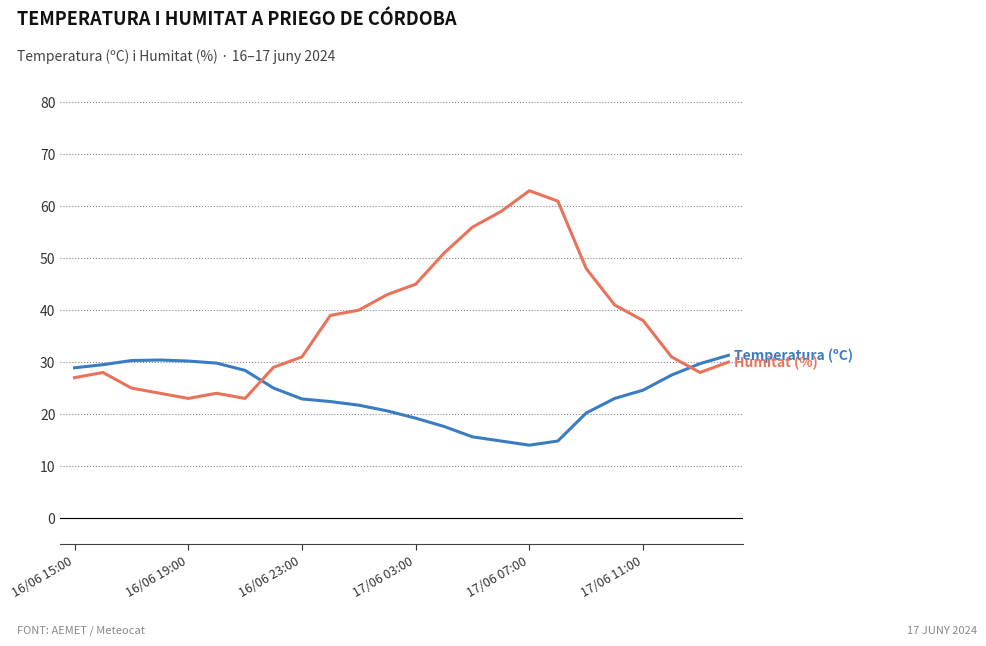

How many lines are shown in the chart?

2